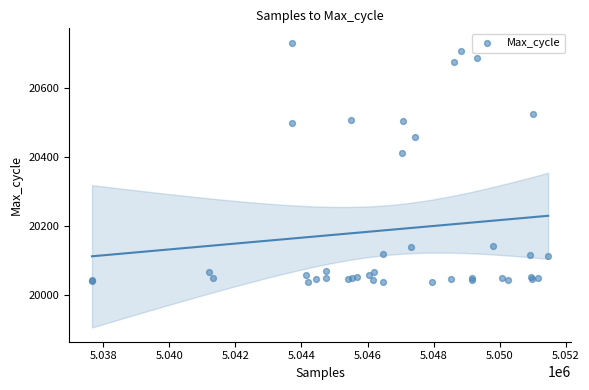

What Y value in the scatter plot is closest to 20384?

20410